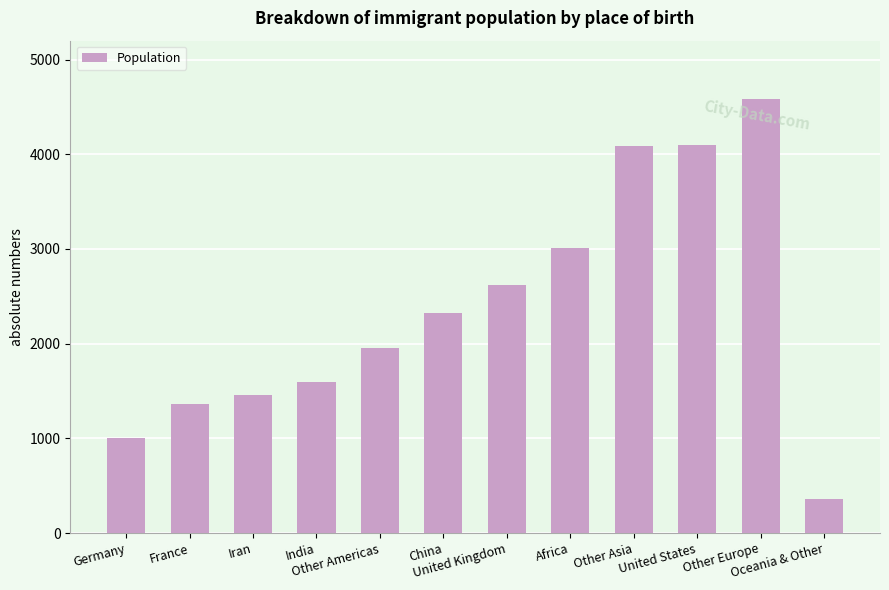

What is the minimum value shown in the chart?

355